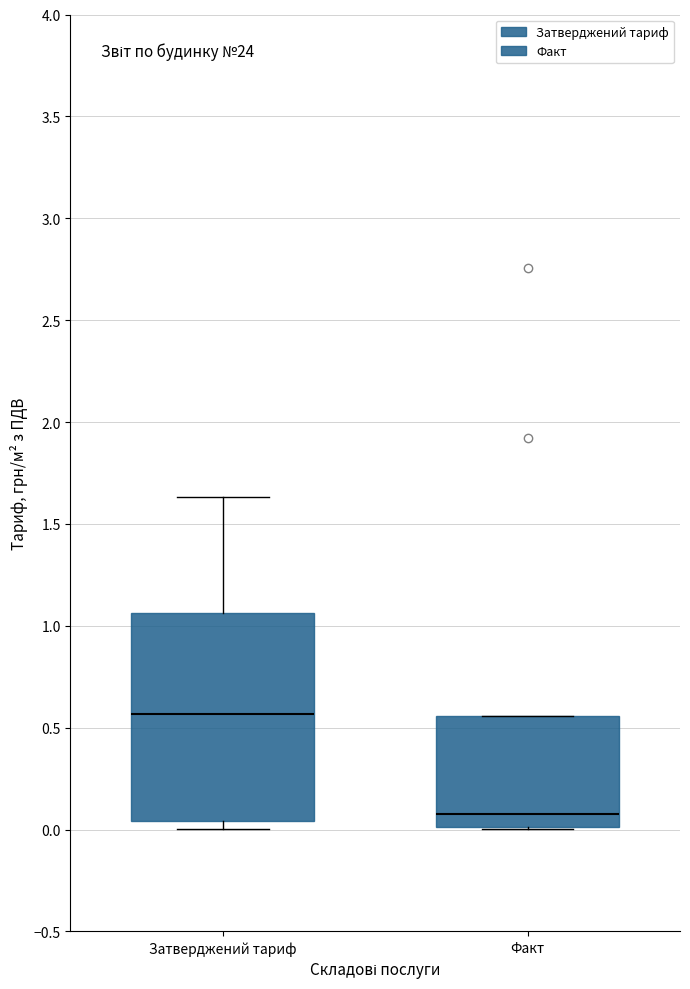

Which box's median line is the highest?

Затверджений тариф